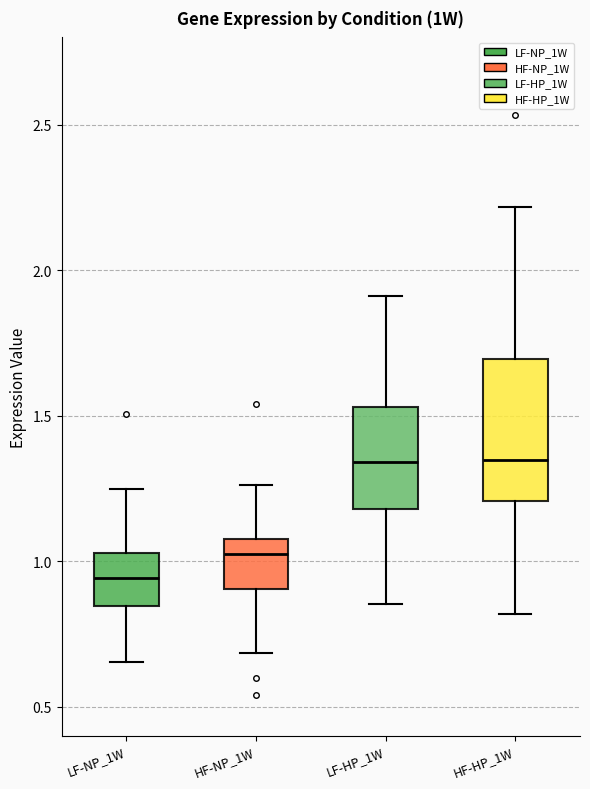

Reading left to right, read every box against the y-axis: the position of its median line, the range the box covers, and the ends of its whiskers. The values are not printed on the chart, so give them approximately, as read against the axis.

LF-NP_1W: median 0.95, box 0.85 to 1.05, whiskers 0.65 to 1.25
HF-NP_1W: median 1.00, box 0.90 to 1.05, whiskers 0.70 to 1.25
LF-HP_1W: median 1.35, box 1.20 to 1.55, whiskers 0.85 to 1.90
HF-HP_1W: median 1.35, box 1.20 to 1.70, whiskers 0.80 to 2.20